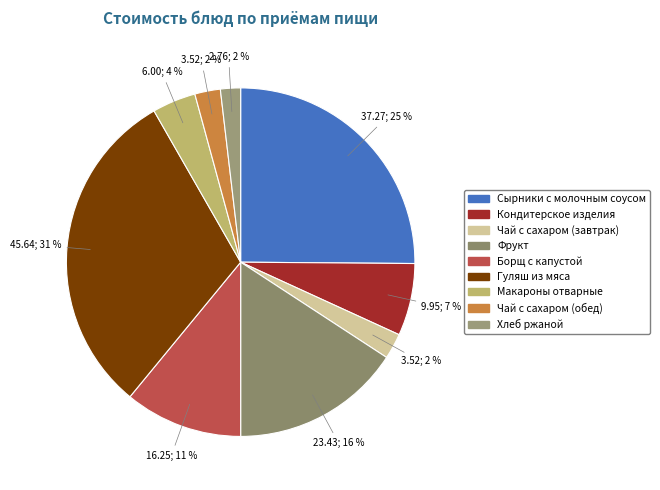

To the nearest percent, what percentage of the pie is Сырники с молочным соусом?

25%